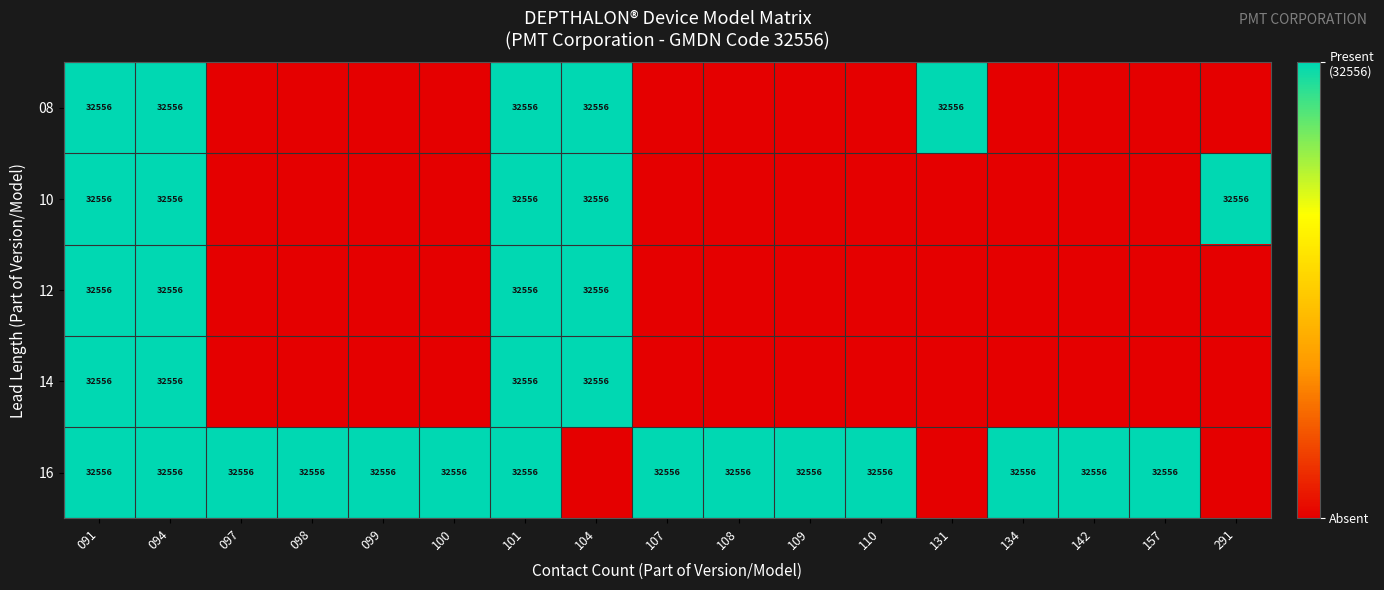

Is it true that 16 equals 32556 at 142?

True